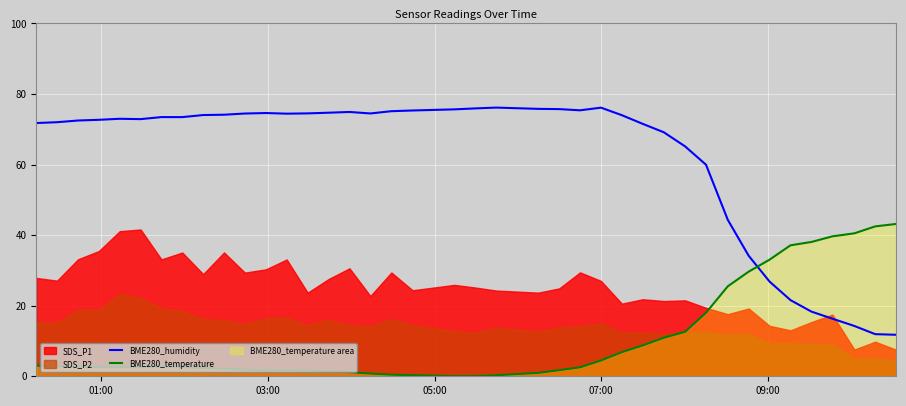

After their last crossing, which series has the higher values: BME280_humidity or BME280_temperature?

BME280_temperature